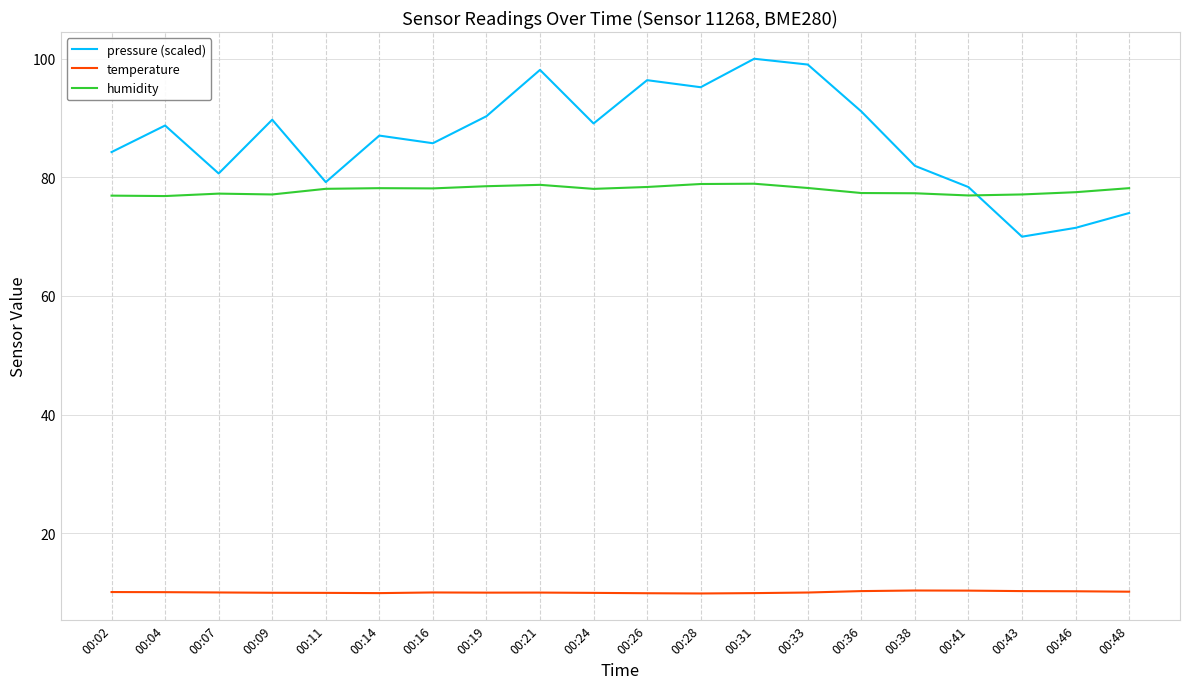

Is the value of pressure (scaled) at 00:28 greater than the value of temperature at 00:21?

Yes